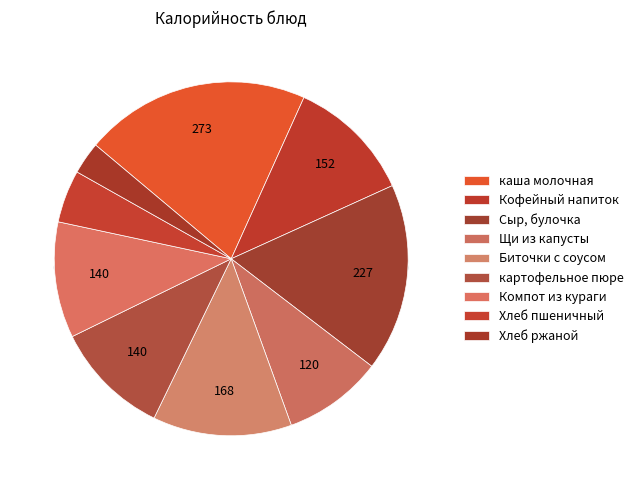

What is the change in value from каша молочная to Компот из кураги?

-132.8